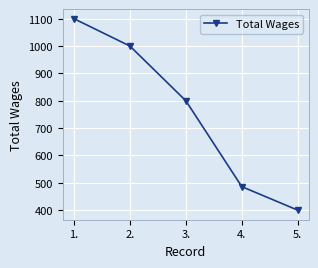

List the labels in order of value, smallest first.

5., 4., 3., 2., 1.